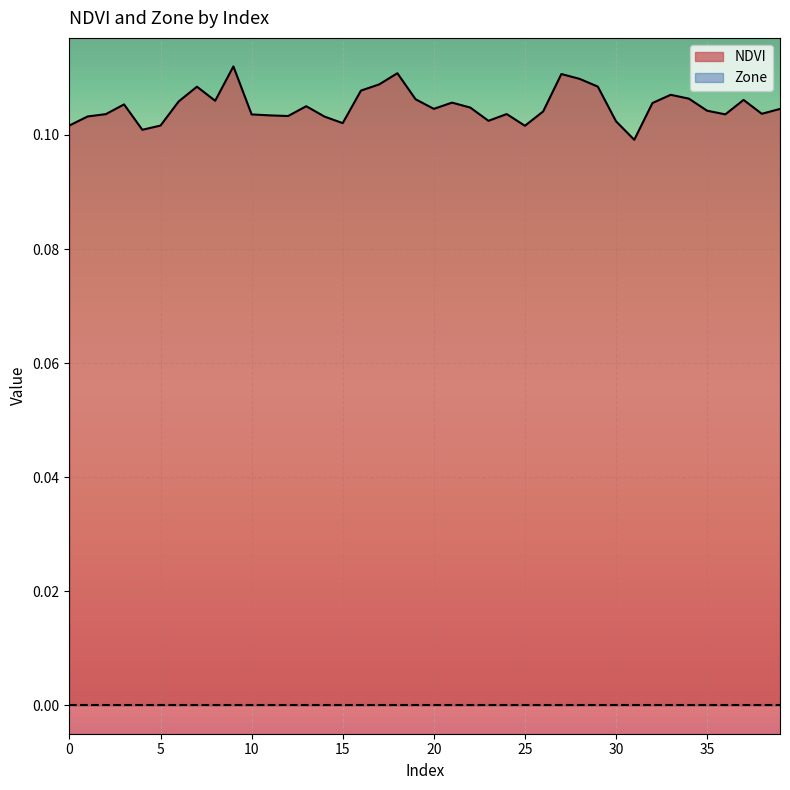

What is the sum of the values at 29 and 37?

0.2